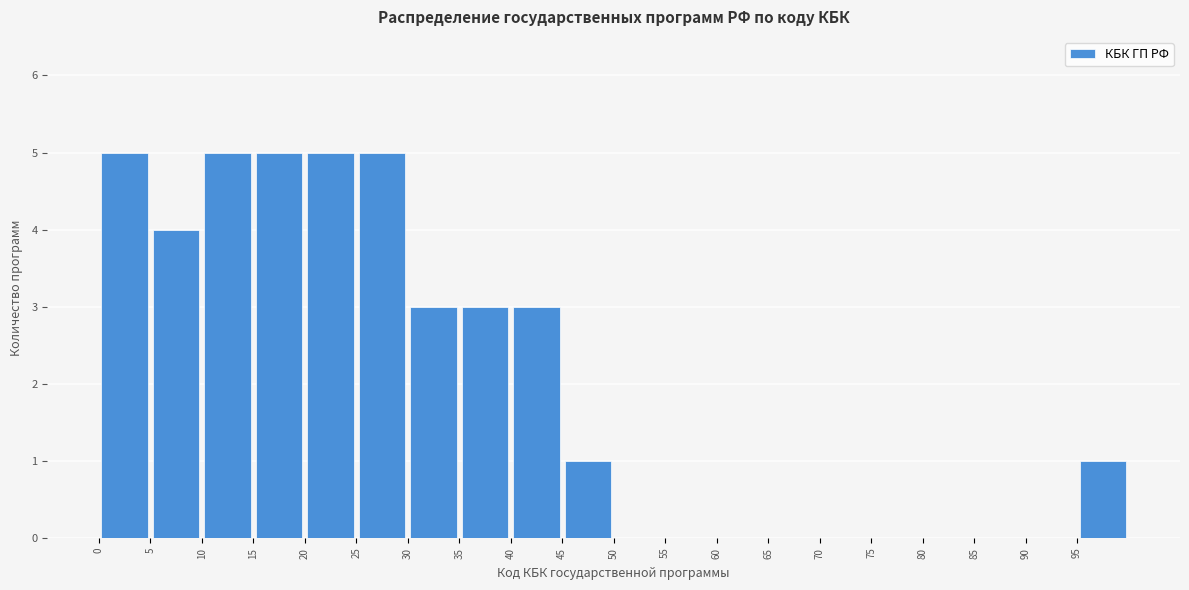

Reading left to right, transcribe this chart: for each bar, give the range it covers on the x-axis and its height. The values are not printed on the chart, so give them approximately, as read against the axis.

0 to 5: 5
5 to 10: 4
10 to 15: 5
15 to 20: 5
20 to 25: 5
25 to 30: 5
30 to 35: 3
35 to 40: 3
40 to 45: 3
45 to 50: 1
50 to 55: 0
55 to 60: 0
60 to 65: 0
65 to 70: 0
70 to 75: 0
75 to 80: 0
80 to 85: 0
85 to 90: 0
90 to 95: 0
95 to 100: 1